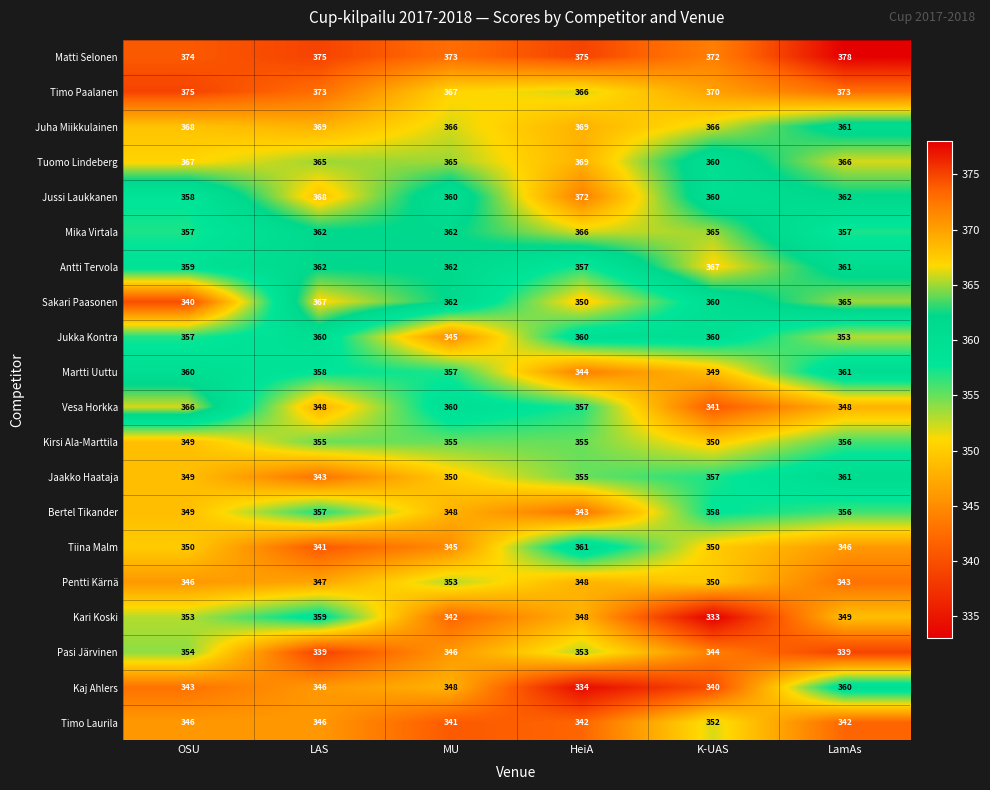

What value does the Jaakko Haataja series have at MU, to the nearest 10?

350